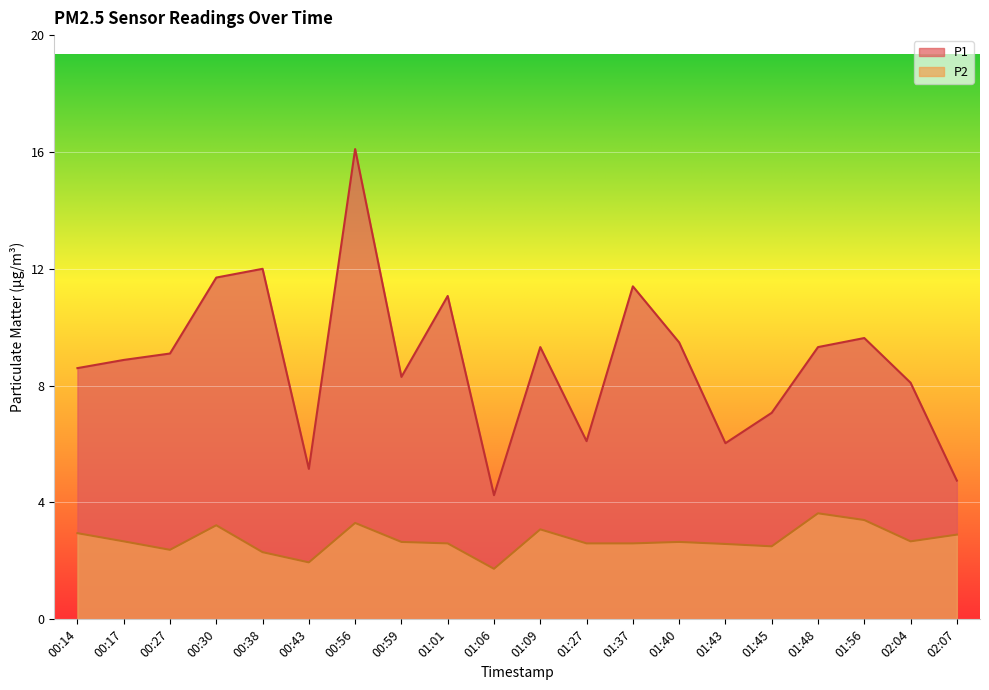

True or false: P1 and P2 cross at least once.

False